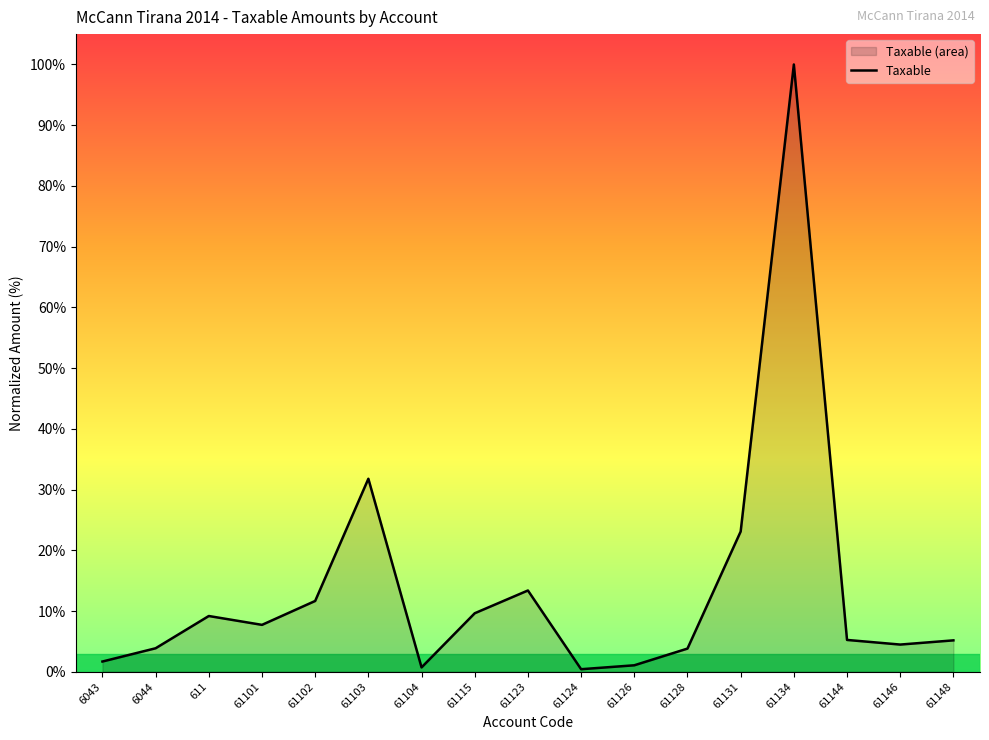

The chart shows a value of 23.0 at 61123. True or false?

False